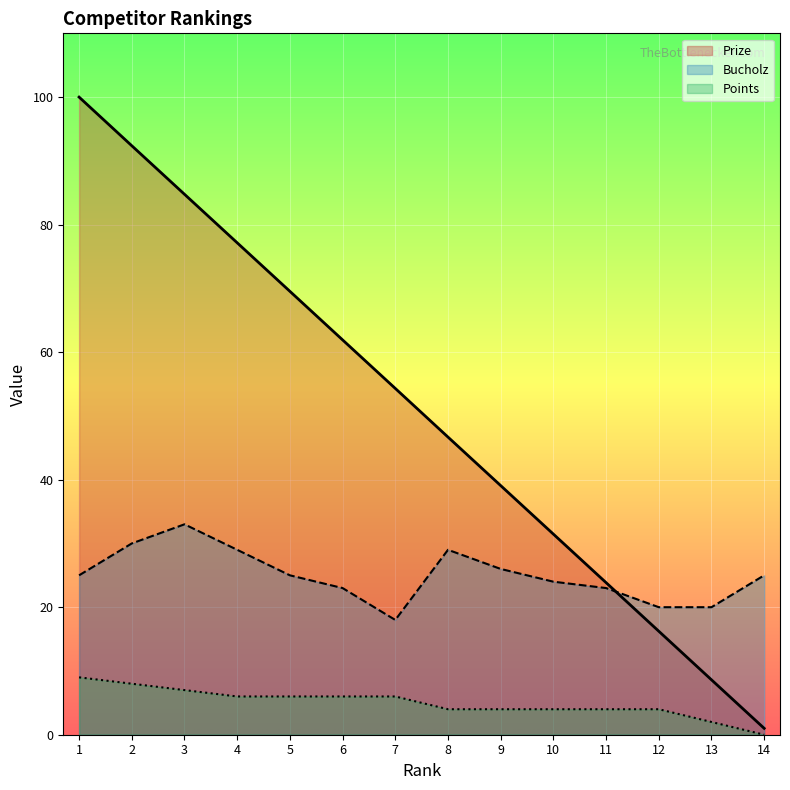

What is the difference between the second highest and second lowest values in the Bucholz series?

10.0